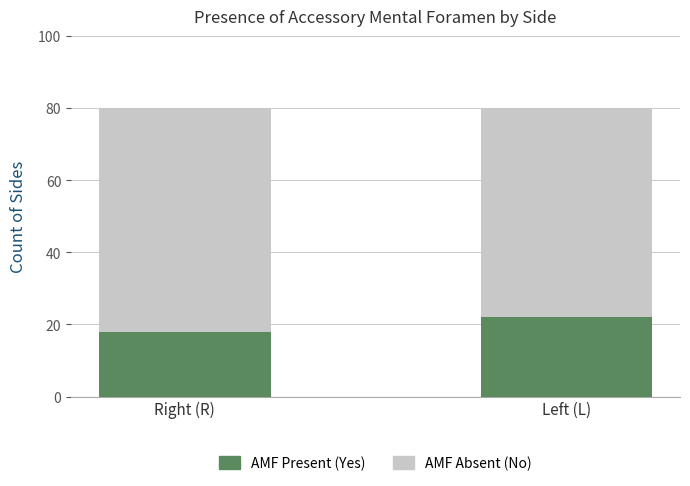

What is the total value across all series at Left (L)?

80